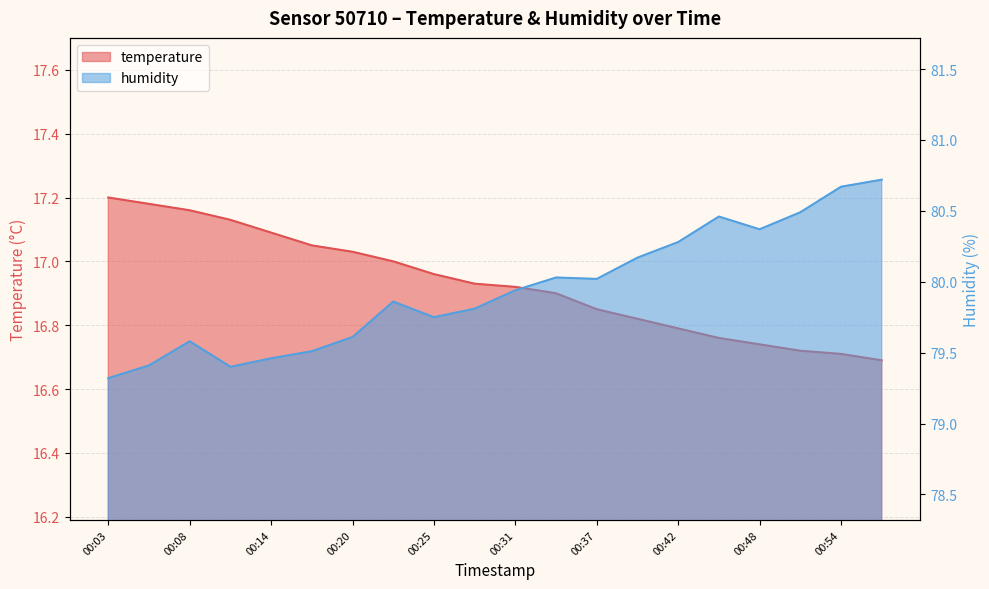

True or false: temperature and humidity cross at least once.

False